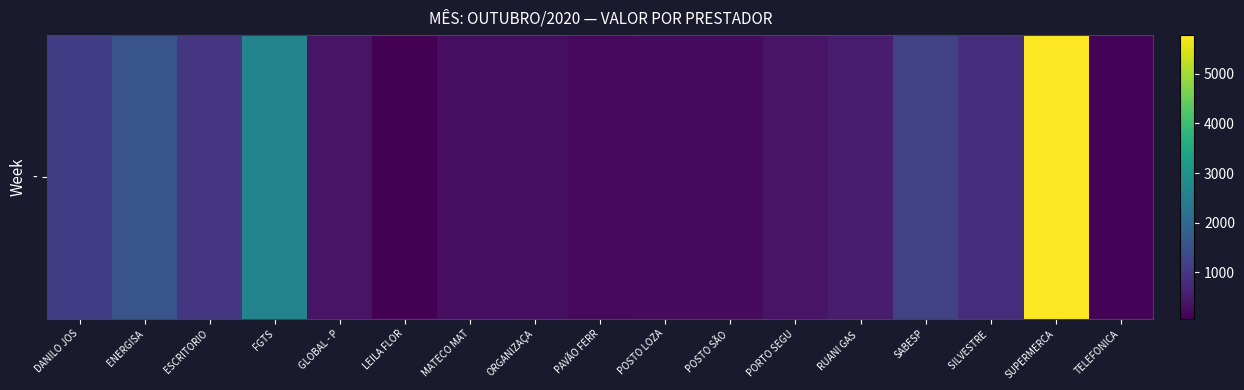

What is the sum of the values at ESCRITORIO and PAVÃO FERR?

1197.2